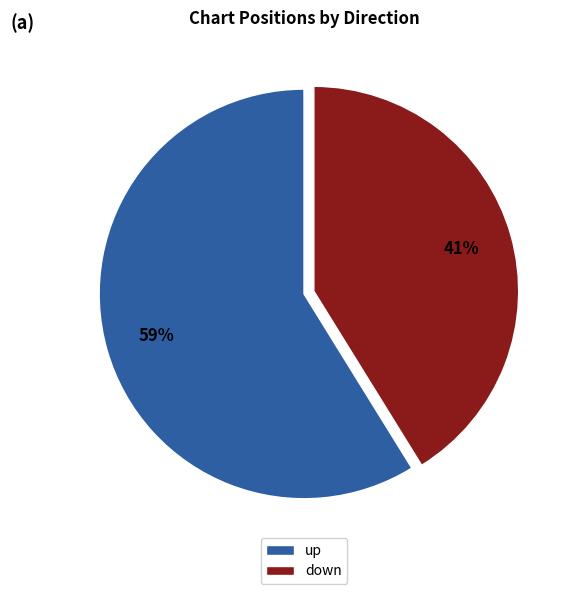

Which category has the biggest portion of the pie?

up